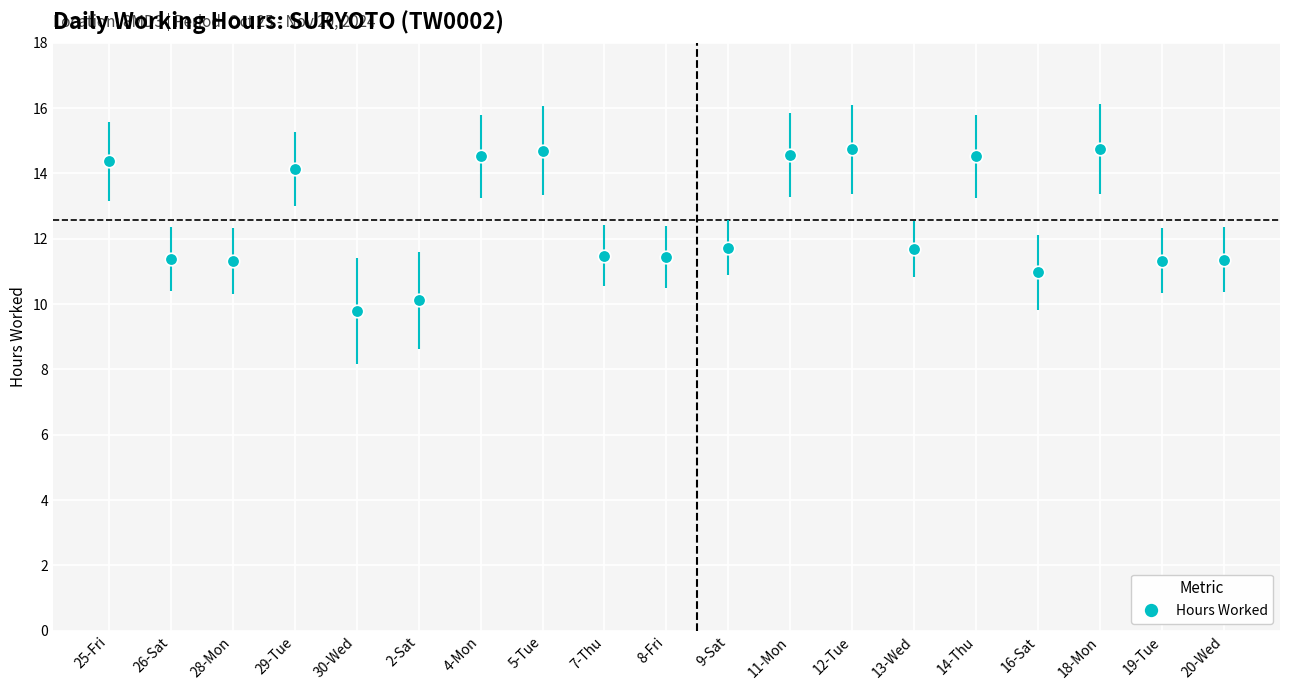

How many series are shown in this chart?

1